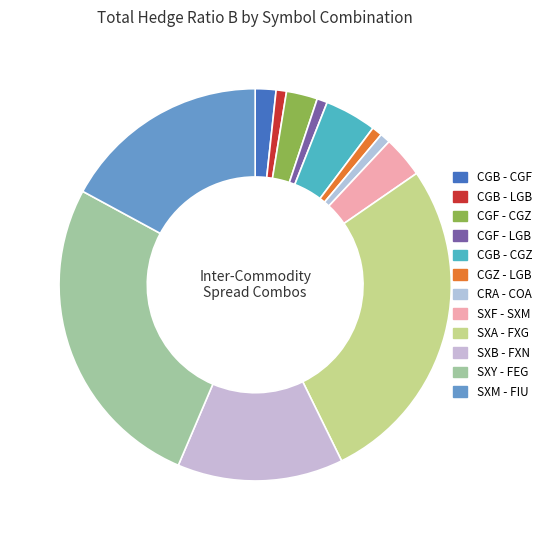

Count the number of slices in the pie.

12